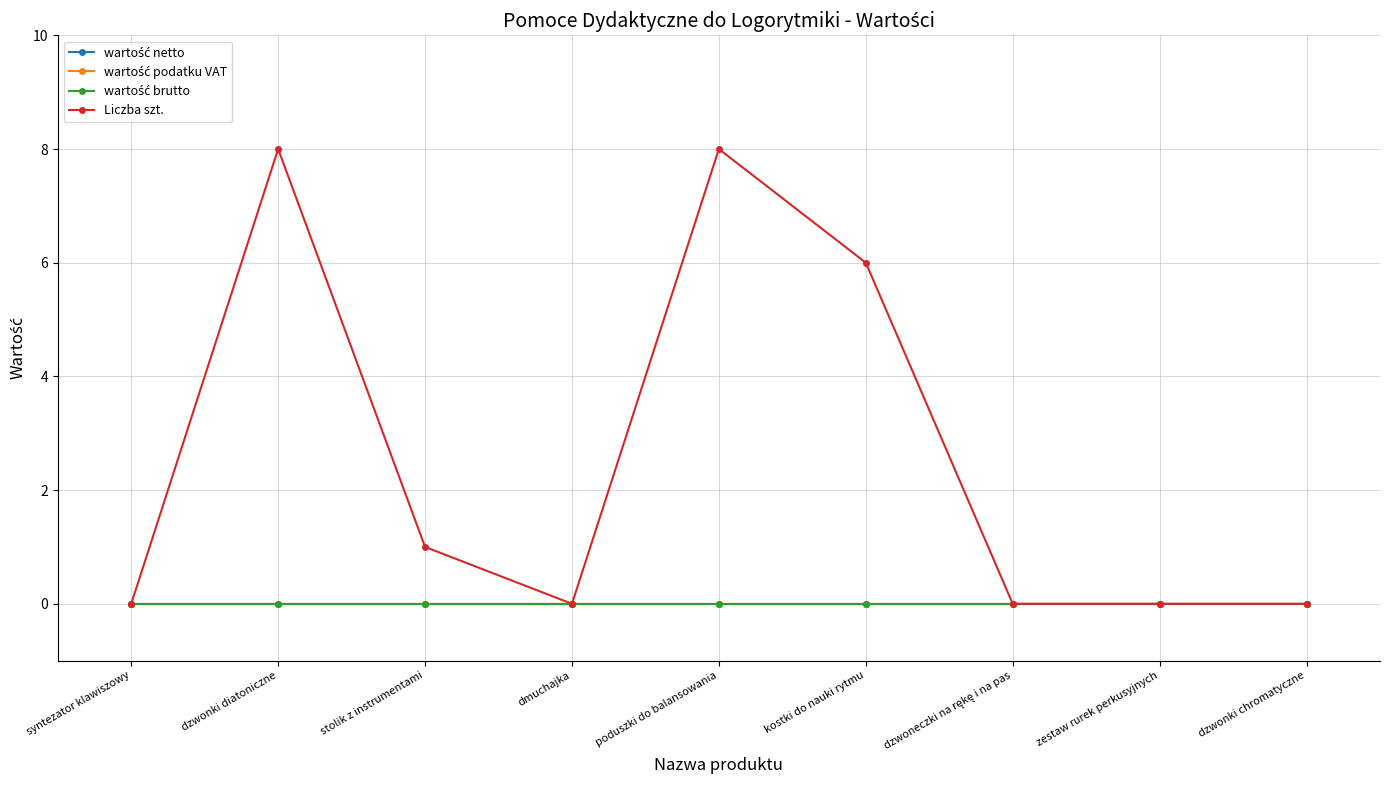

Read the Liczba szt. value at poduszki do balansowania.

8